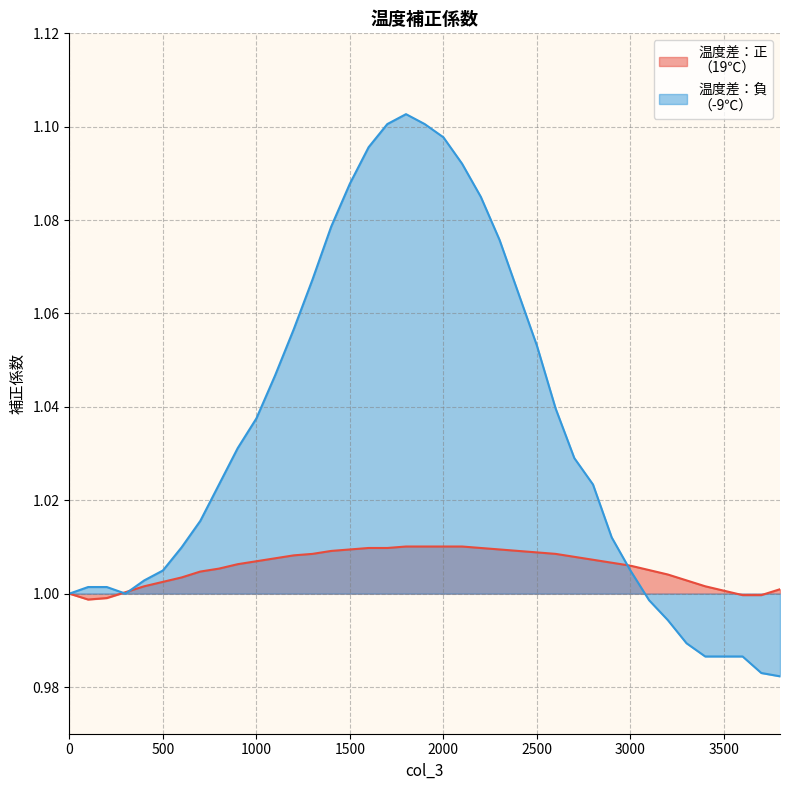

Is the value of 温度差：正
（19℃） at 300 greater than the value of 温度差：負
（-9℃） at 1800?

No